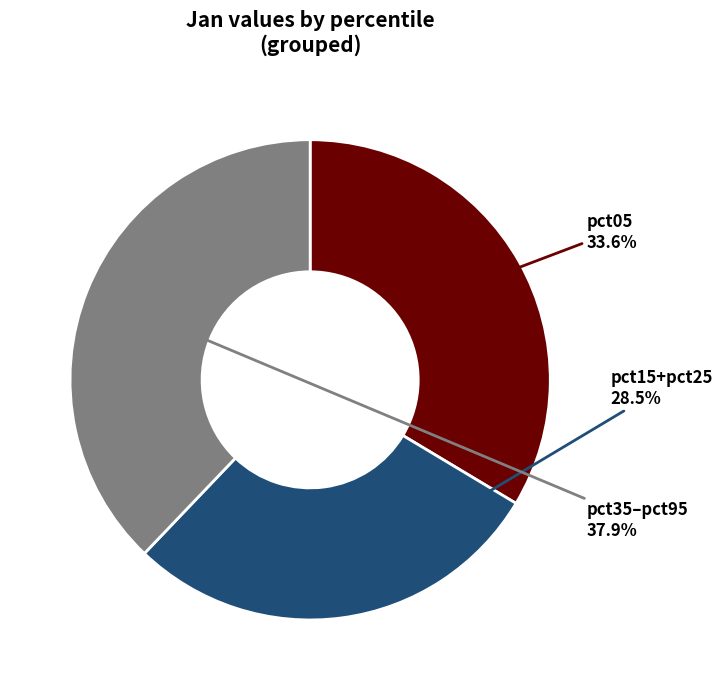

Is there a majority slice in this chart?

No